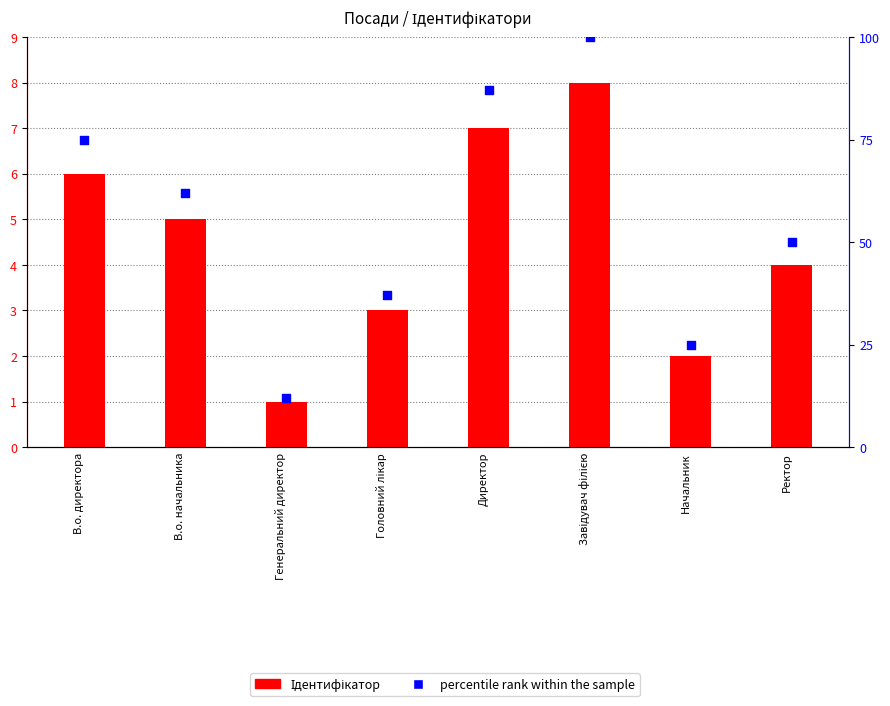

At how many categories does at least one series exceed 72?

3